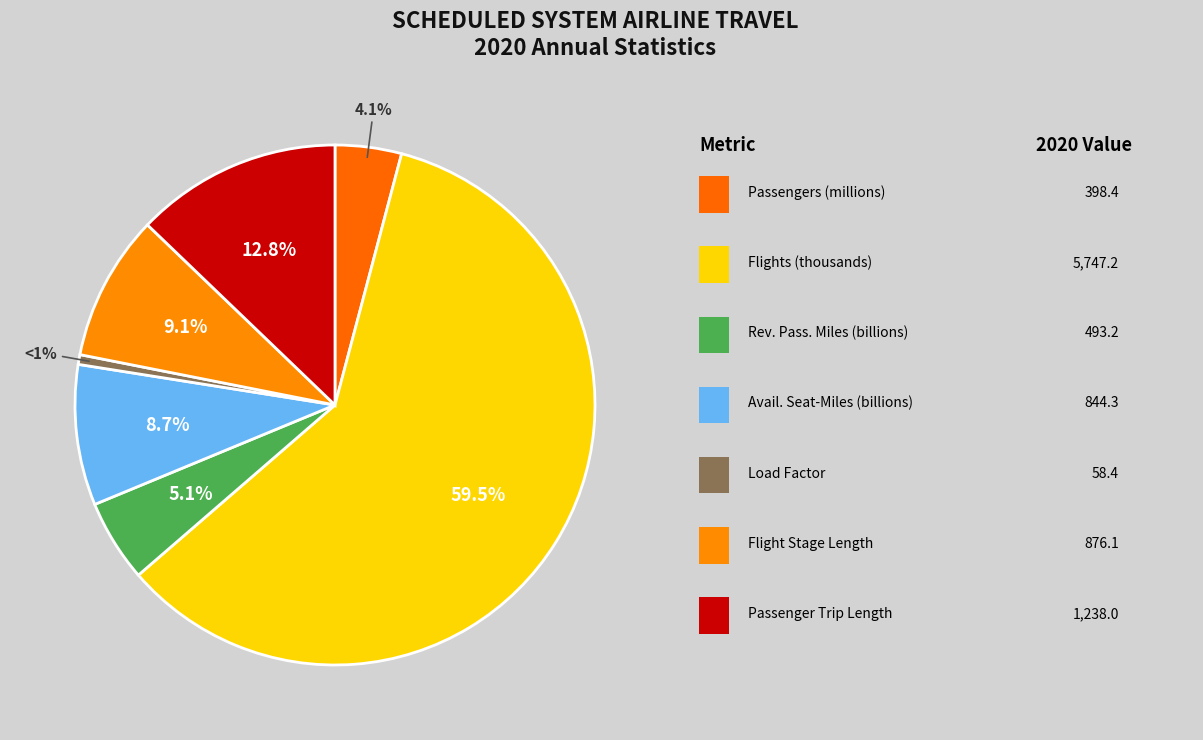

Count the number of slices in the pie.

7